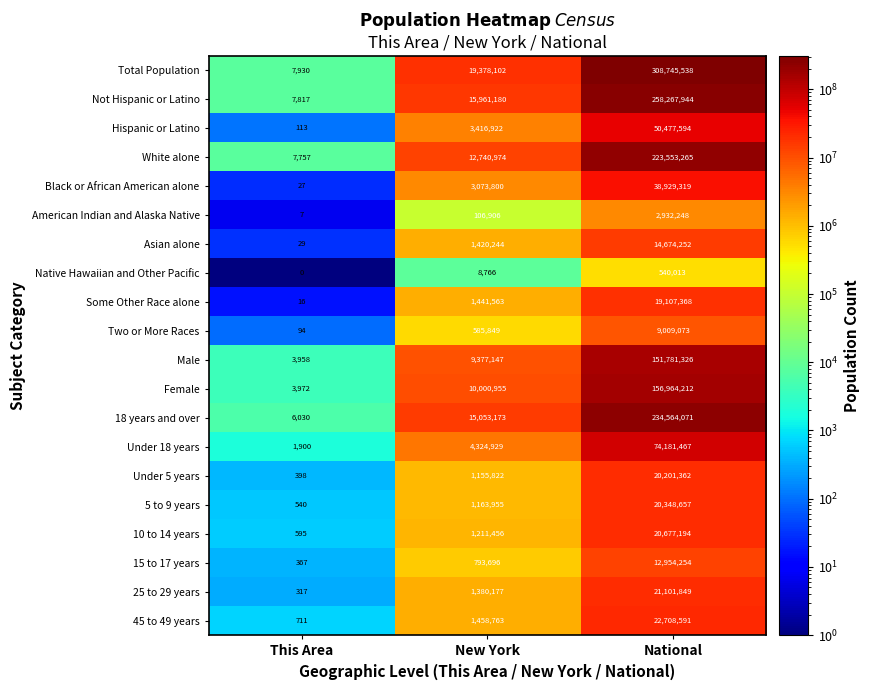

Where is Hispanic or Latino nearest to the value 25238853?

New York